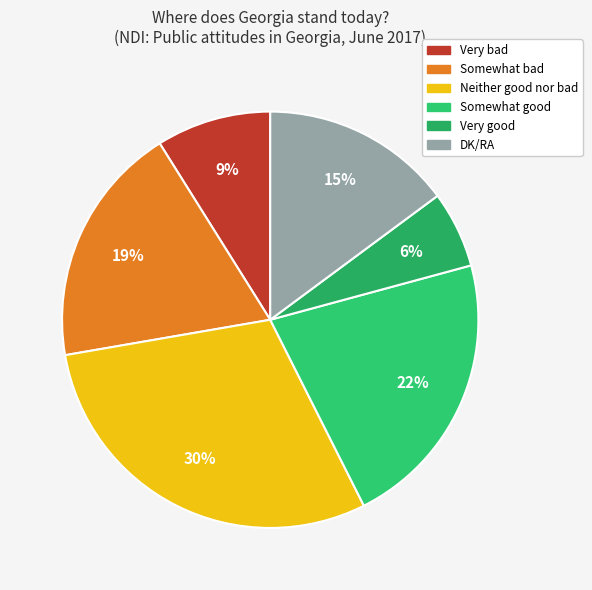

How many segments does this pie chart have?

6